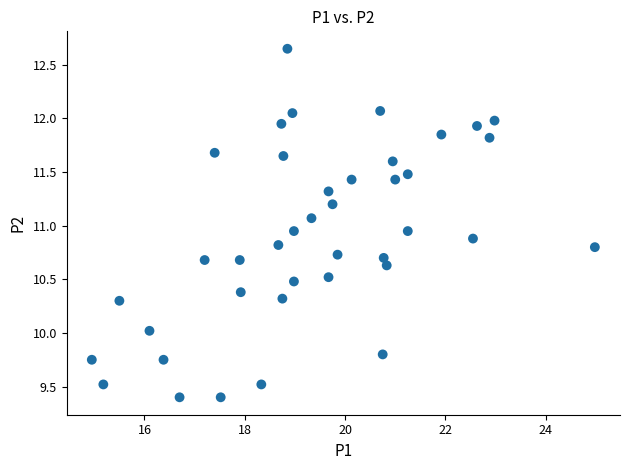

What is the range of X values (max minus min)?

10.0